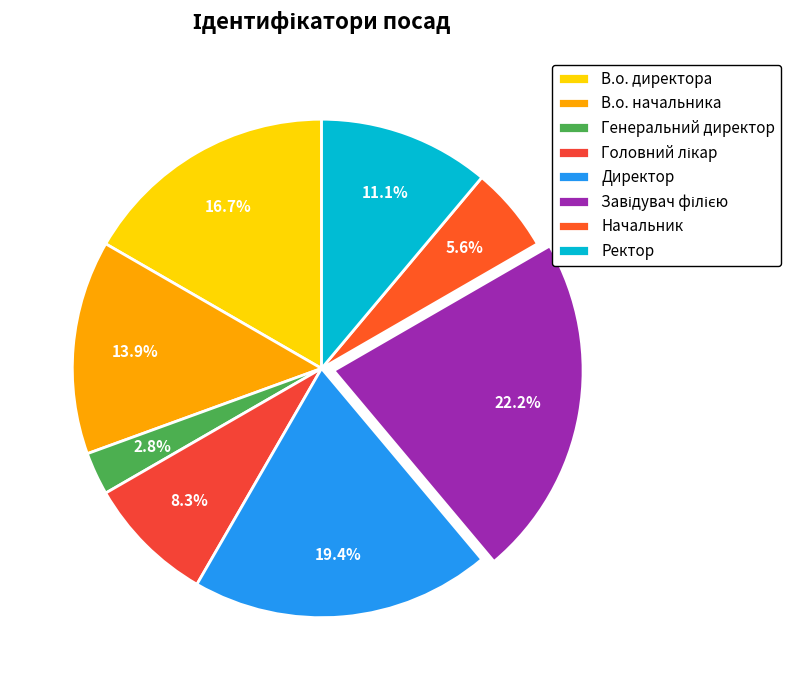

To the nearest percent, what is the difference between the Начальник and В.о. начальника slice percentages?

8%